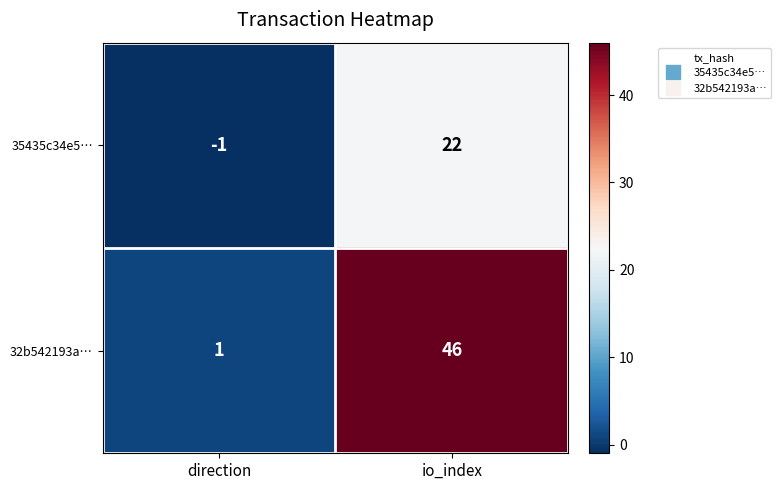

What is the greatest value displayed?

46